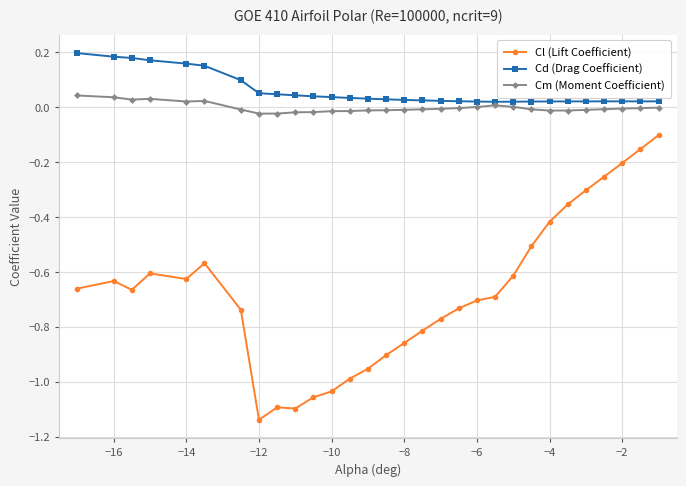

Which series has the largest total across all categories?

Cd (Drag Coefficient)